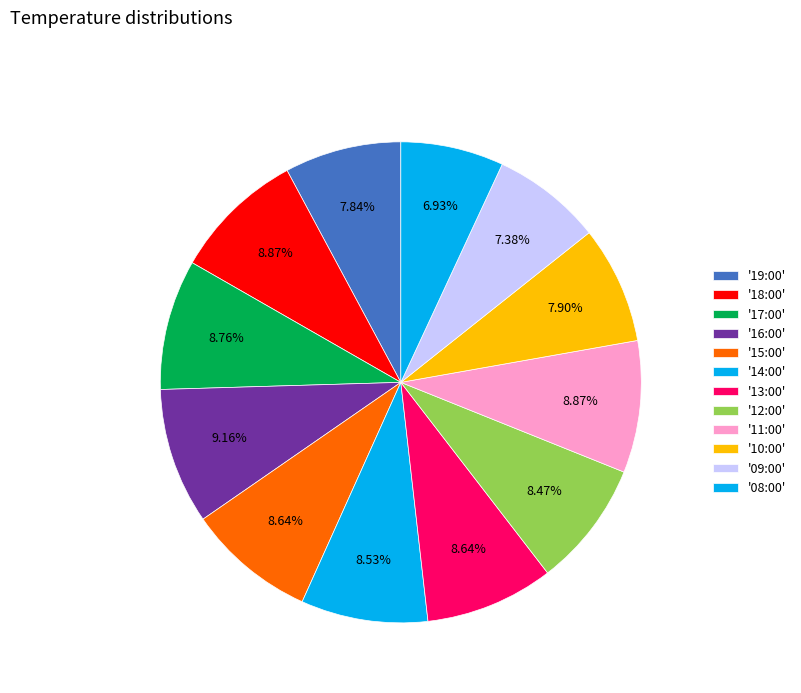

How many segments does this pie chart have?

12